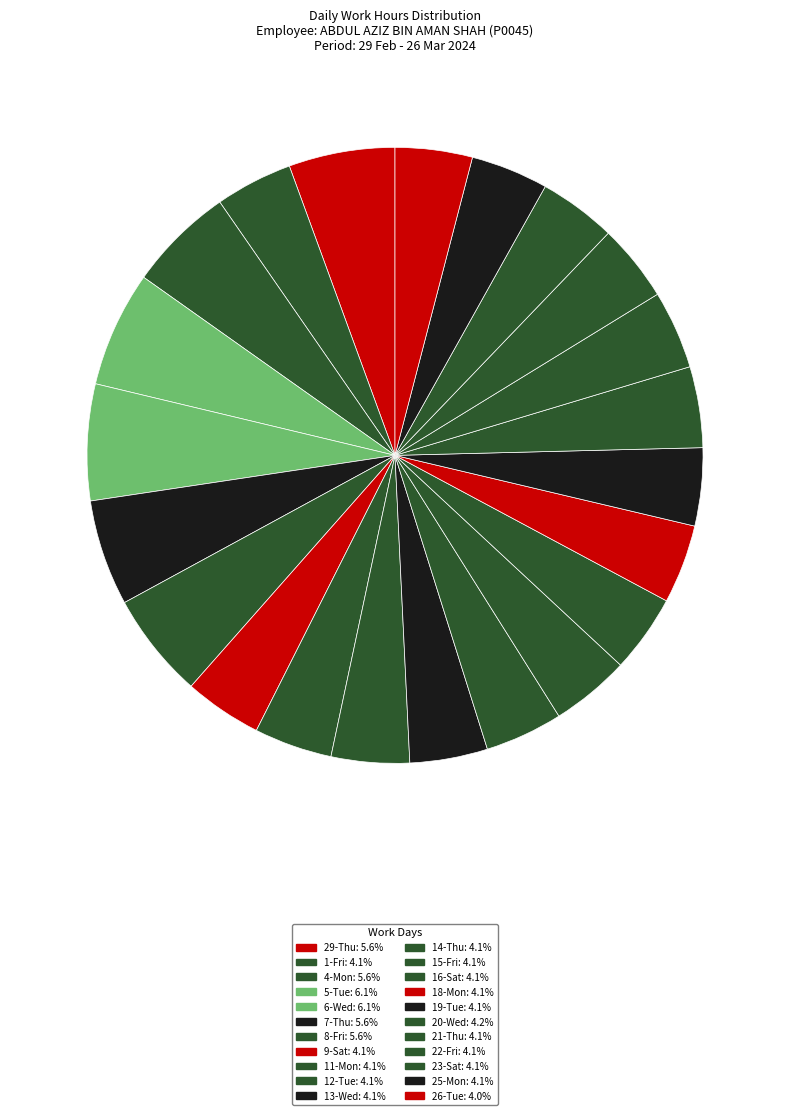

How many slices are in this pie chart?

22